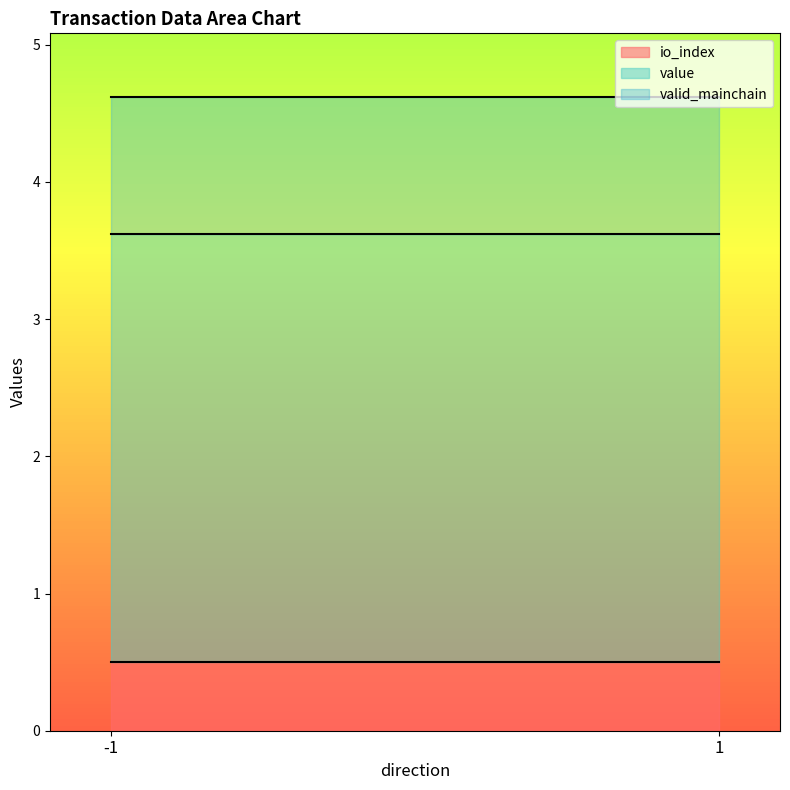

What is the total value across all series at -1?

4.6